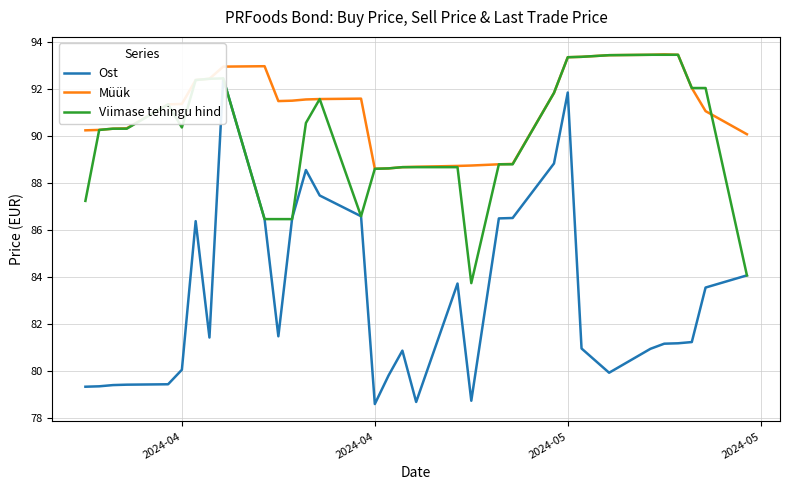

At which category is the sum across all series the highest?

2024-05